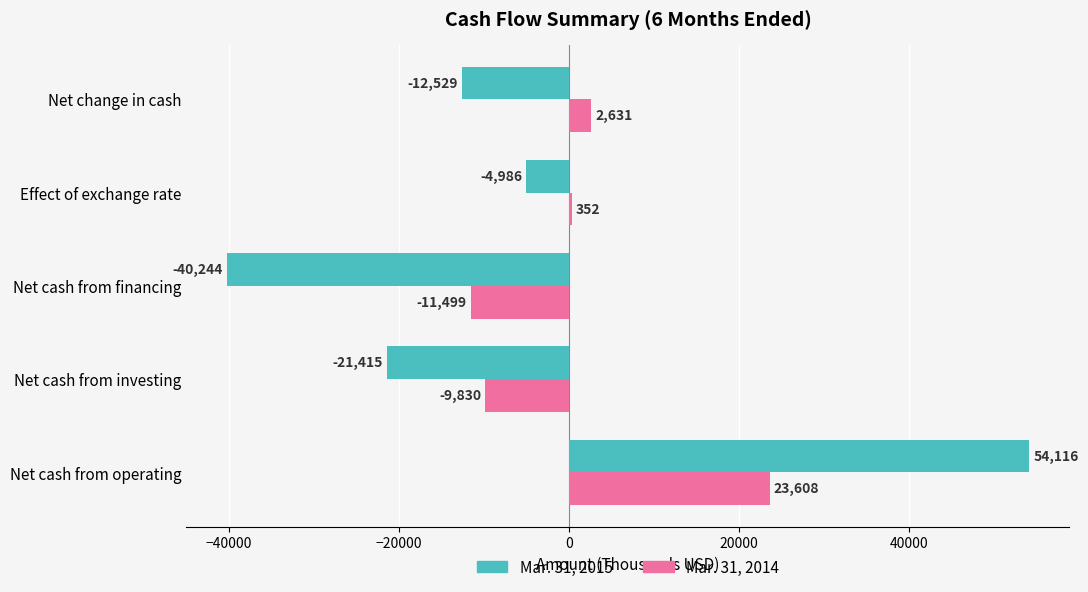

Rank the categories by Mar. 31, 2014 value from highest to lowest.

Net cash from operating, Net change in cash, Effect of exchange rate, Net cash from investing, Net cash from financing